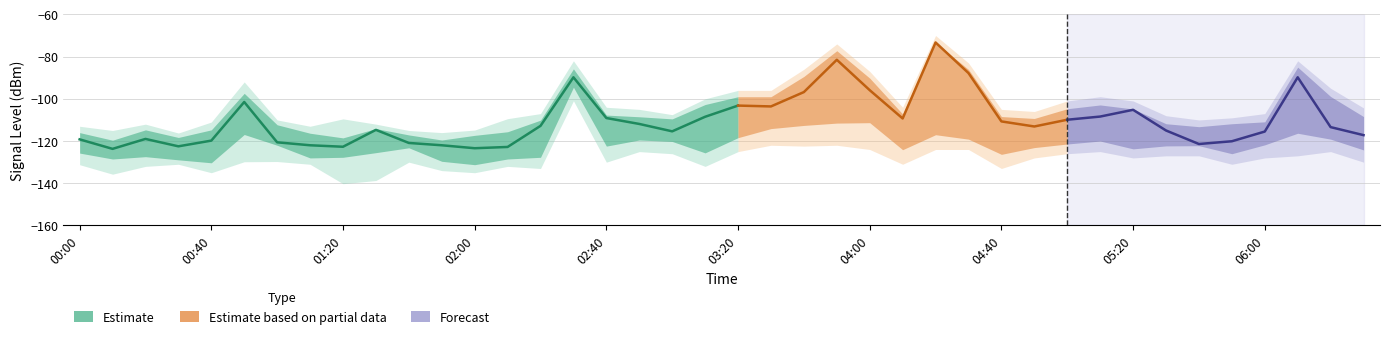

At how many categories does at least one series exceed -78?

2